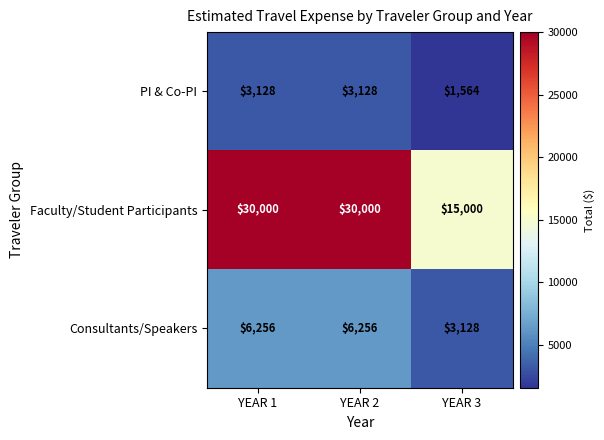

Which series has the largest range (max minus min)?

Faculty/Student Participants